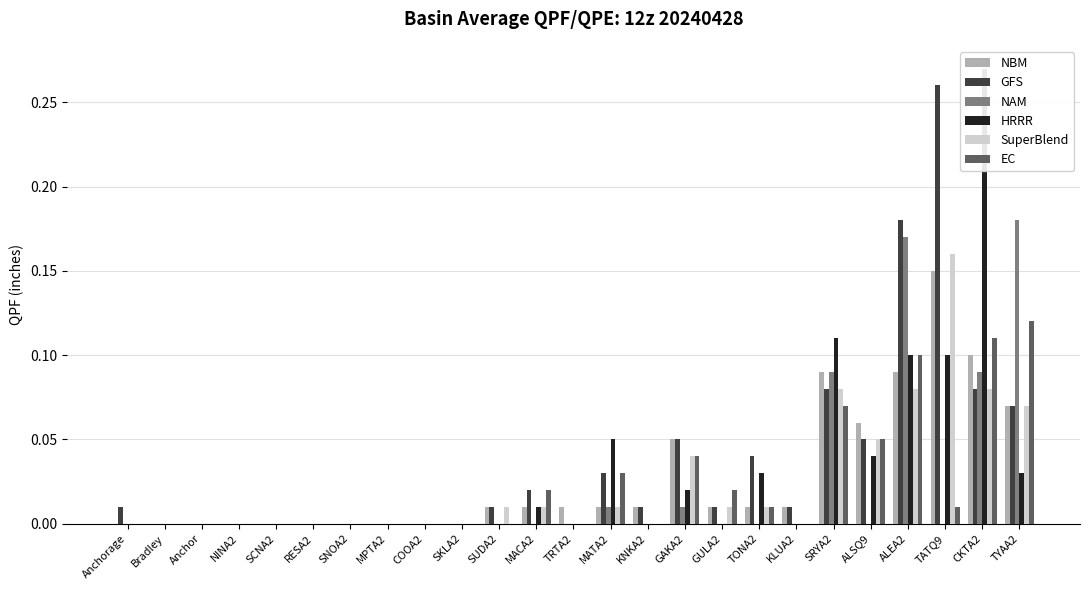

How many bars are there in total?

150